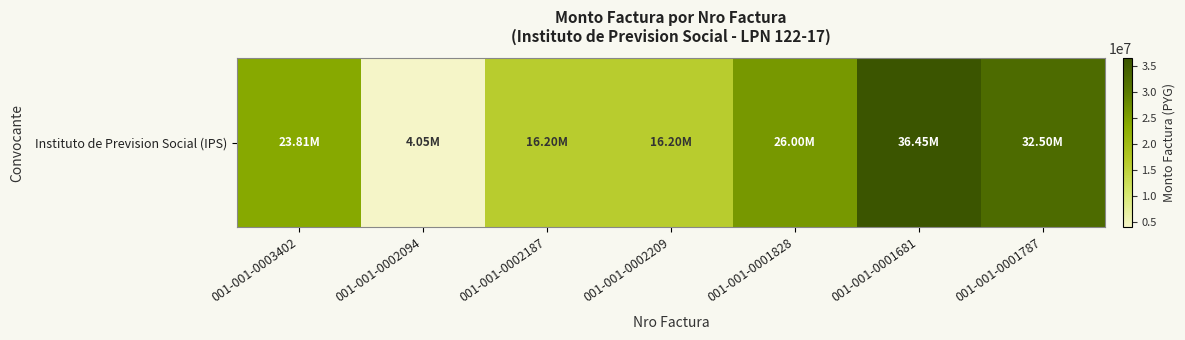

What is the difference between the second highest and second lowest values?

16300000